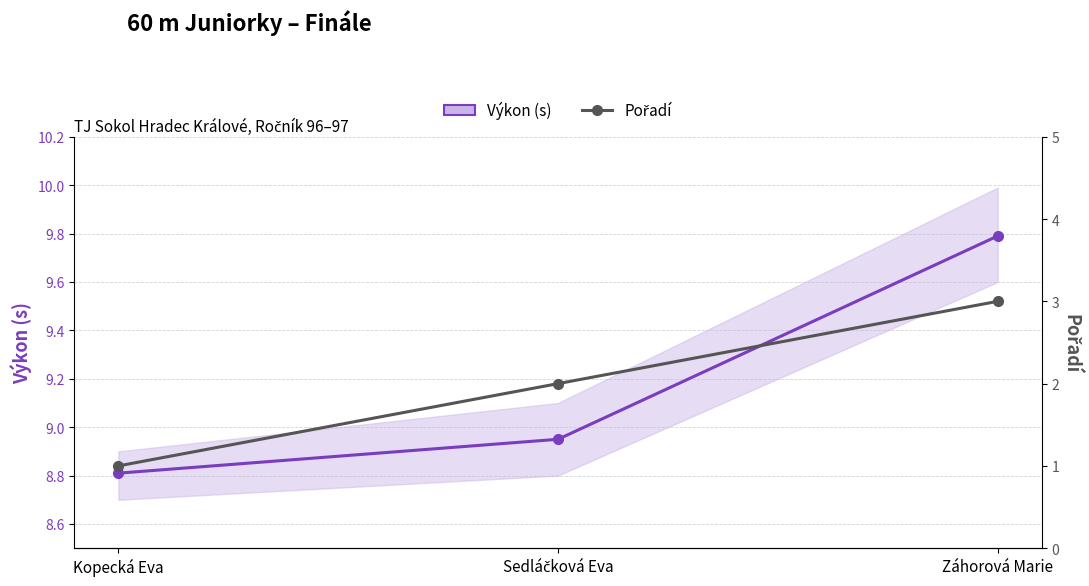

Which series has the largest range (max minus min)?

Pořadí